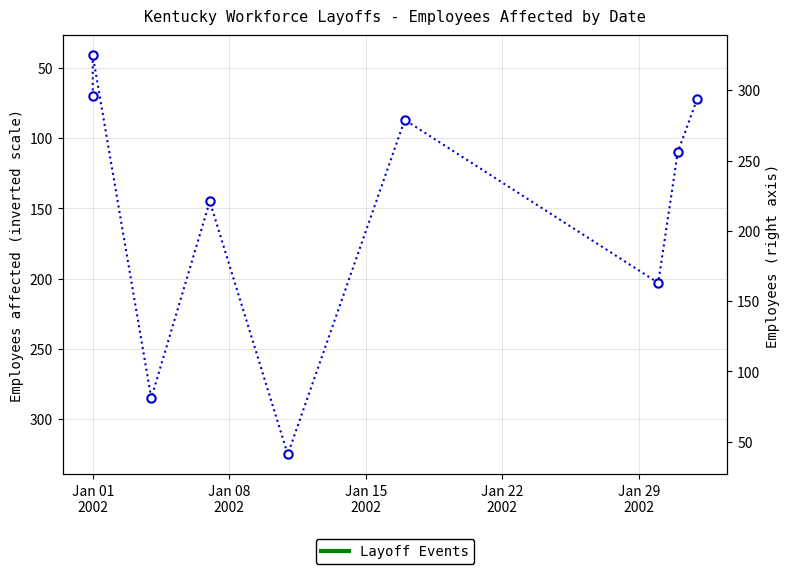

The chart shows a value of 196 at Jan 22
2002. True or false?

False